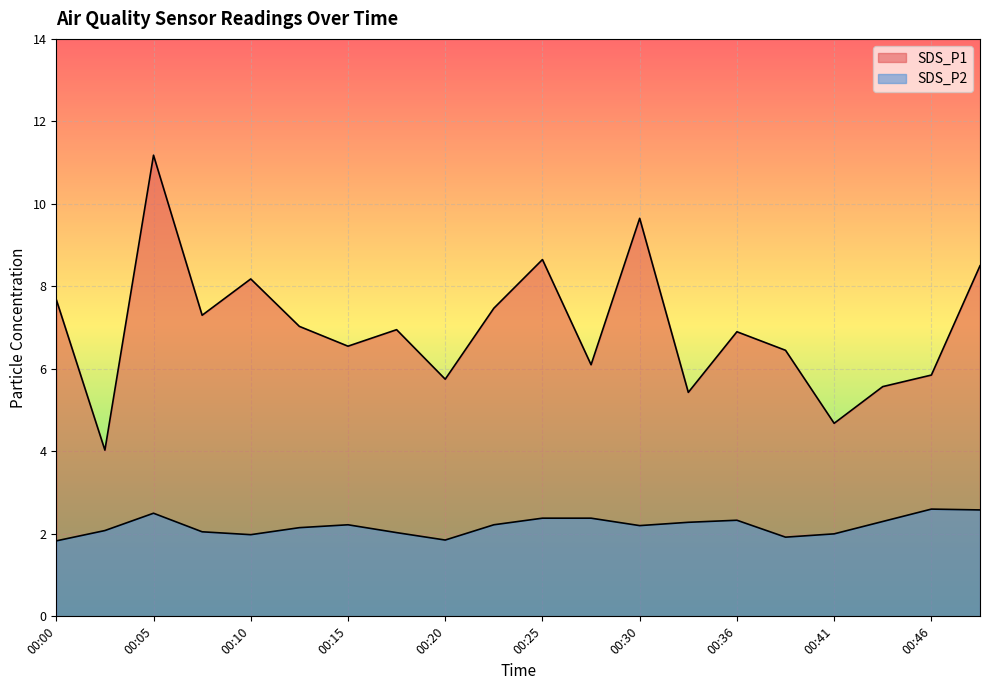

What are all the series names shown in the legend?

SDS_P1, SDS_P2